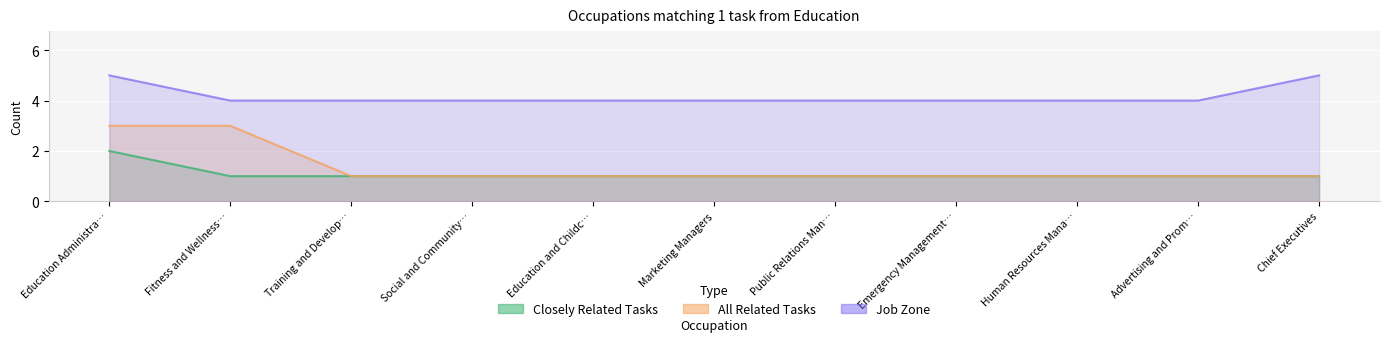

Which category has the highest value across all series?

Education Administra…